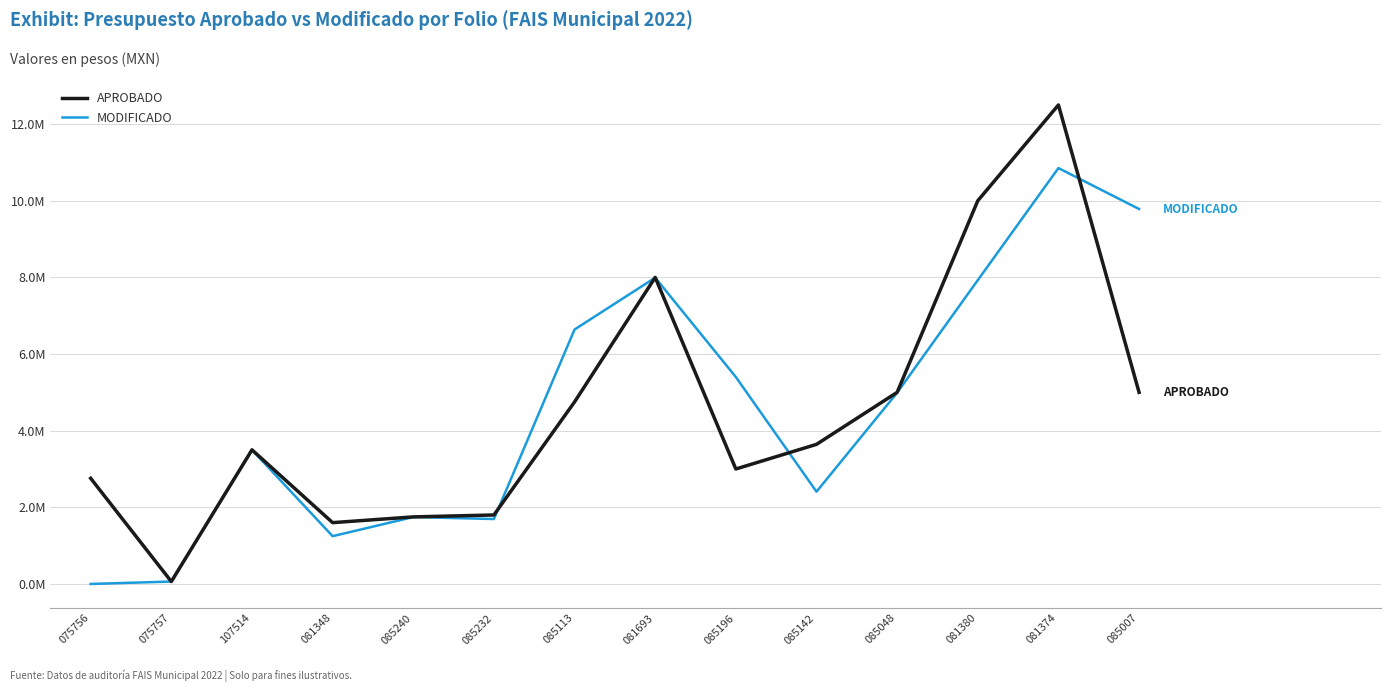

At 075756, list the series in order from smallest to largest.

MODIFICADO, APROBADO